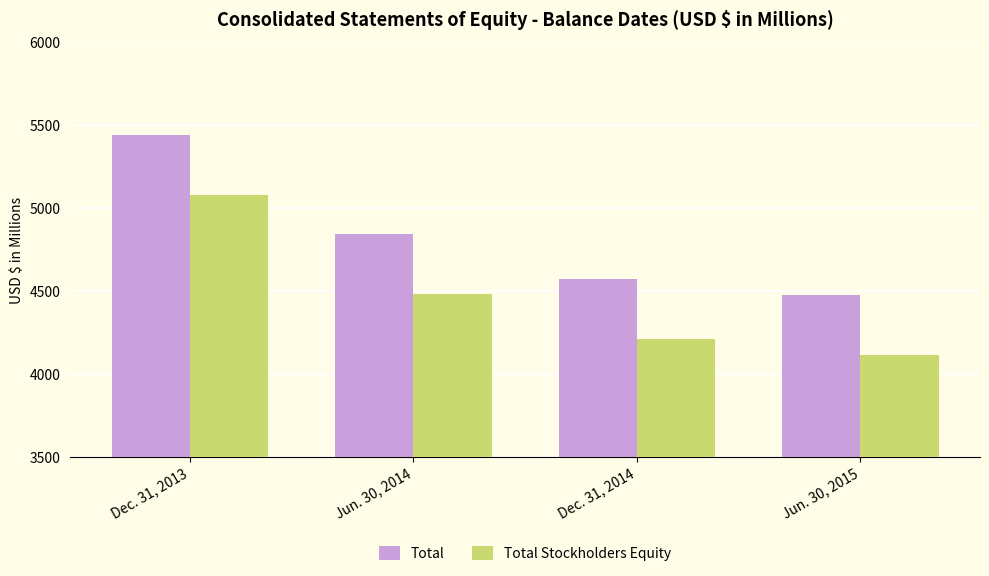

Which series has the largest total across all categories?

Total